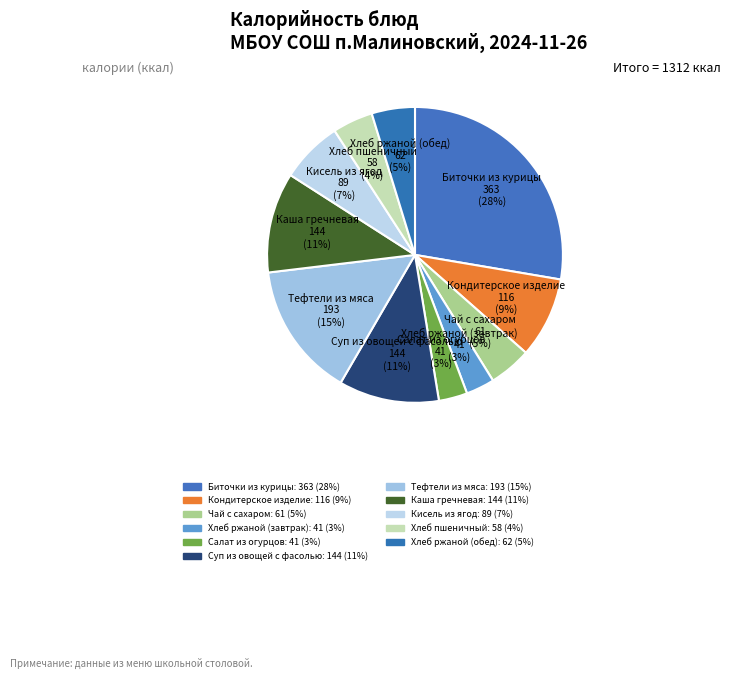

How many slices are in this pie chart?

11